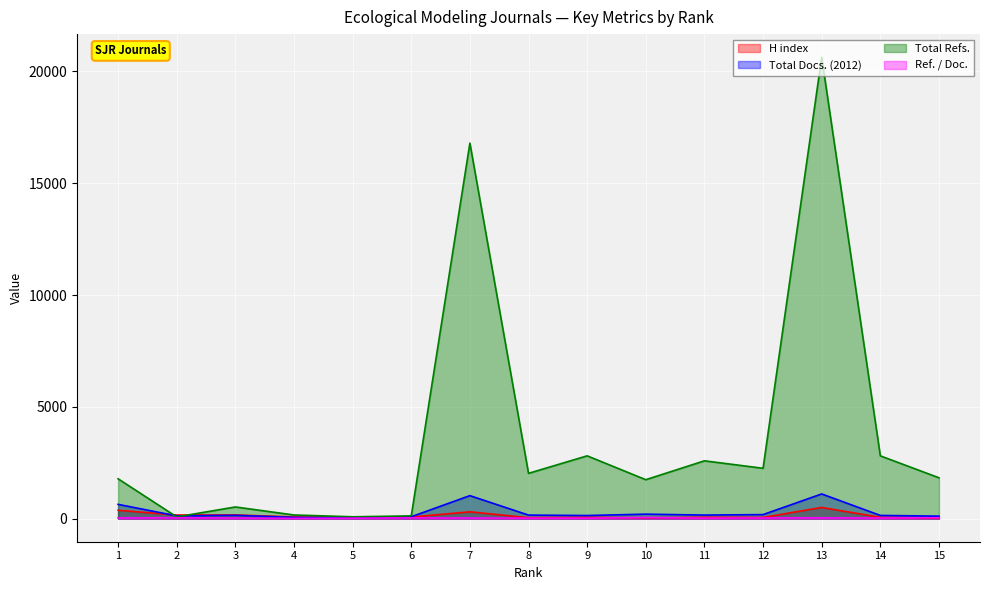

Which series changed the most between 7 and 10?

Total Refs.